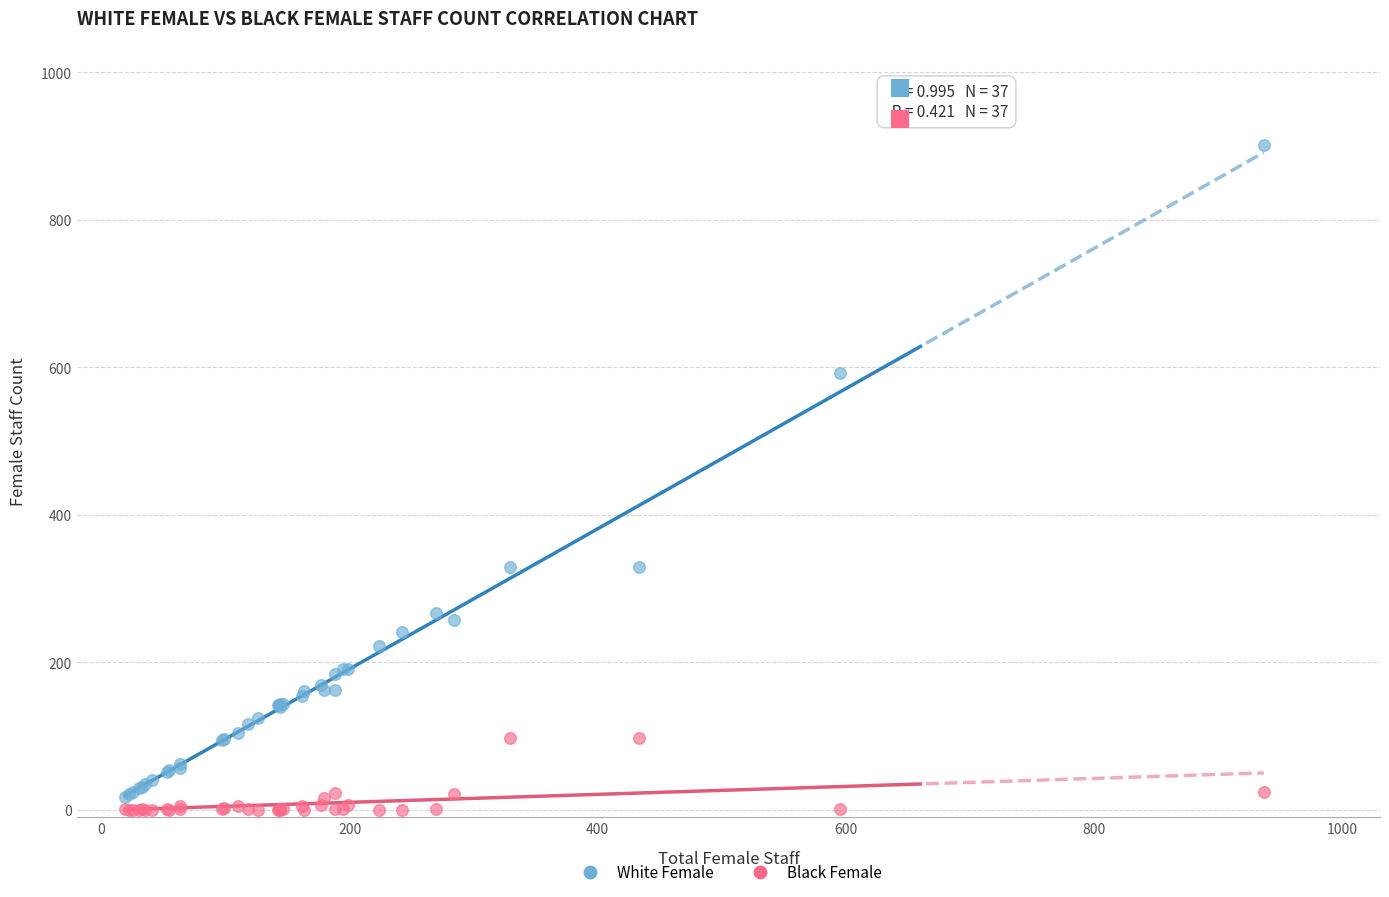

What is the X range (max minus min) for the scatter plot?

918